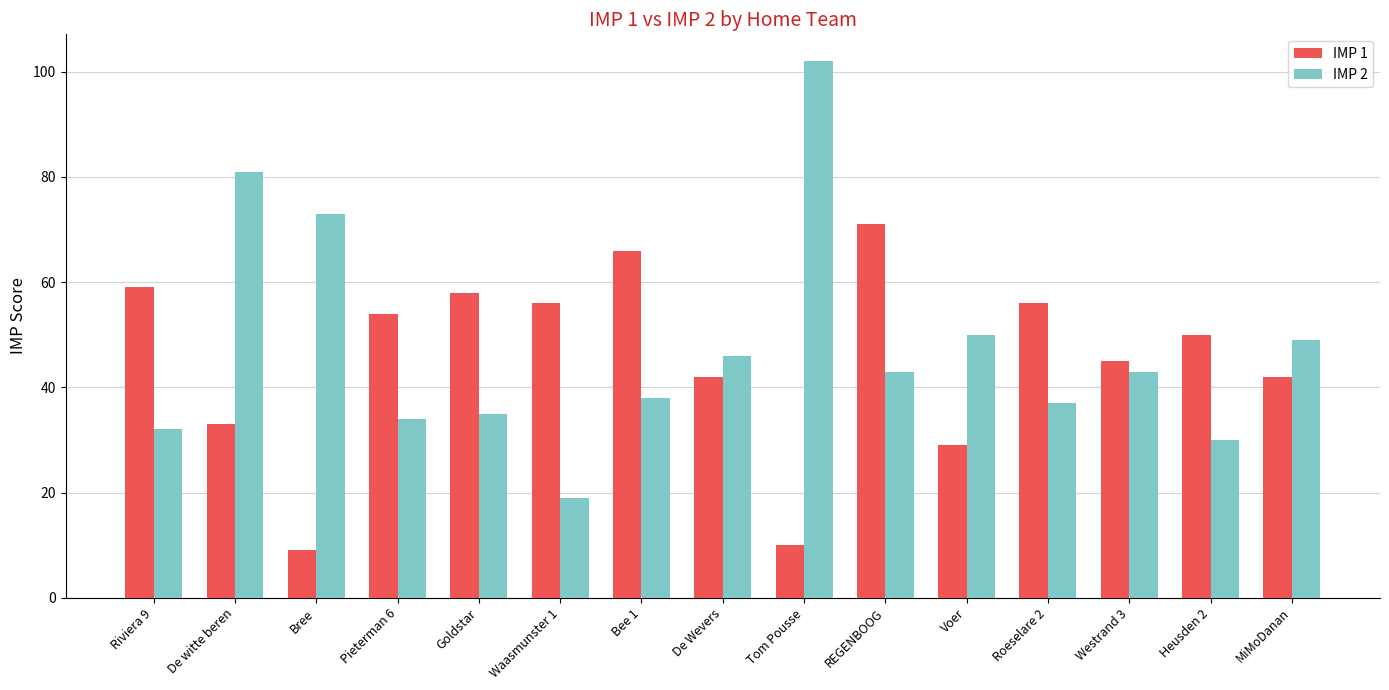

What is the label of the 8th bar from the right?

De Wevers